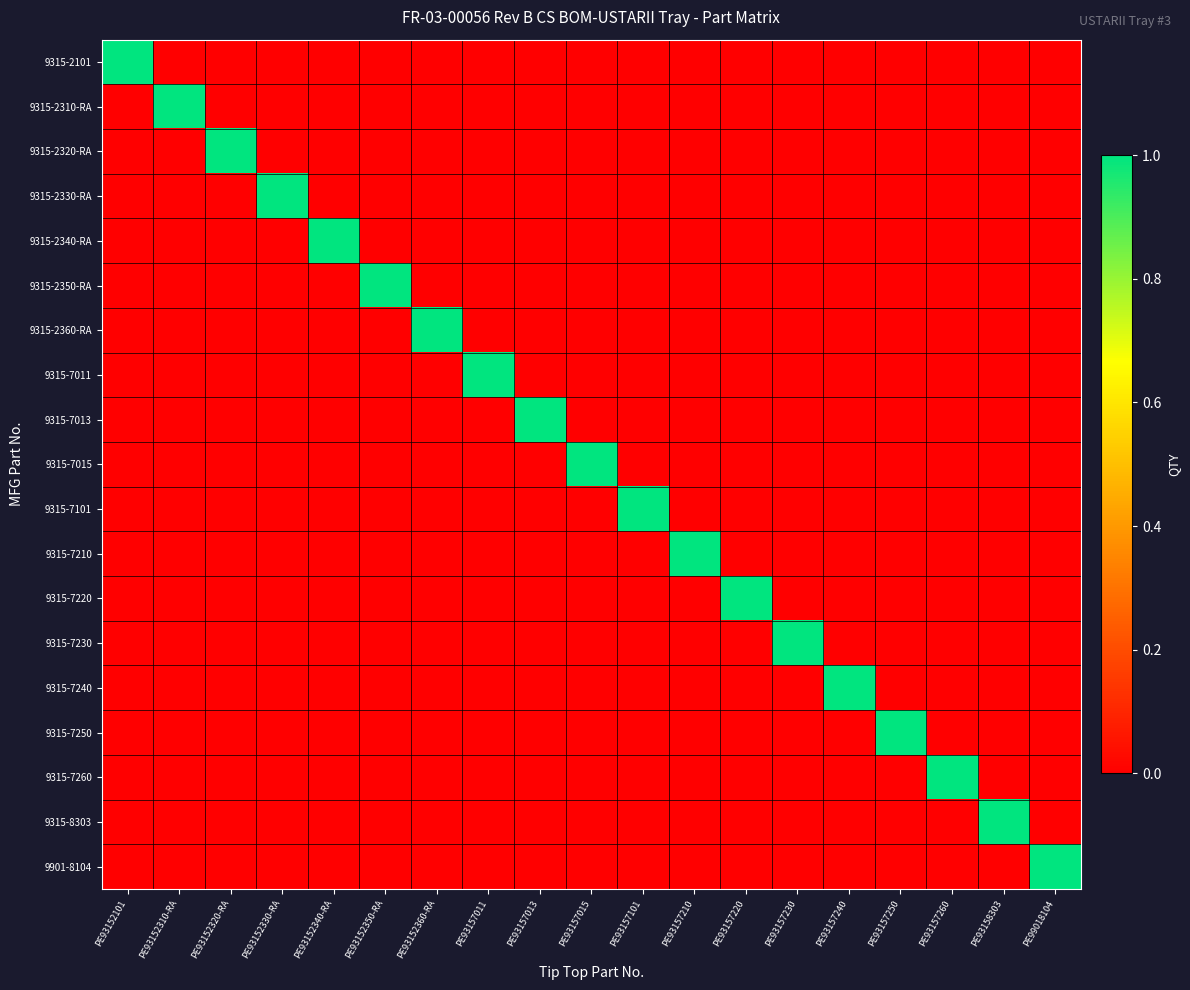

Reading right to left, transcribe all the data shown in this chart.

9315-2101: PE99018104=0	PE93158303=0	PE93157260=0	PE93157250=0	PE93157240=0	PE93157230=0	PE93157220=0	PE93157210=0	PE93157101=0	PE93157015=0	PE93157013=0	PE93157011=0	PE93152360-RA=0	PE93152350-RA=0	PE93152340-RA=0	PE93152330-RA=0	PE93152320-RA=0	PE93152310-RA=0	PE93152101=1
9315-2310-RA: PE99018104=0	PE93158303=0	PE93157260=0	PE93157250=0	PE93157240=0	PE93157230=0	PE93157220=0	PE93157210=0	PE93157101=0	PE93157015=0	PE93157013=0	PE93157011=0	PE93152360-RA=0	PE93152350-RA=0	PE93152340-RA=0	PE93152330-RA=0	PE93152320-RA=0	PE93152310-RA=1	PE93152101=0
9315-2320-RA: PE99018104=0	PE93158303=0	PE93157260=0	PE93157250=0	PE93157240=0	PE93157230=0	PE93157220=0	PE93157210=0	PE93157101=0	PE93157015=0	PE93157013=0	PE93157011=0	PE93152360-RA=0	PE93152350-RA=0	PE93152340-RA=0	PE93152330-RA=0	PE93152320-RA=1	PE93152310-RA=0	PE93152101=0
9315-2330-RA: PE99018104=0	PE93158303=0	PE93157260=0	PE93157250=0	PE93157240=0	PE93157230=0	PE93157220=0	PE93157210=0	PE93157101=0	PE93157015=0	PE93157013=0	PE93157011=0	PE93152360-RA=0	PE93152350-RA=0	PE93152340-RA=0	PE93152330-RA=1	PE93152320-RA=0	PE93152310-RA=0	PE93152101=0
9315-2340-RA: PE99018104=0	PE93158303=0	PE93157260=0	PE93157250=0	PE93157240=0	PE93157230=0	PE93157220=0	PE93157210=0	PE93157101=0	PE93157015=0	PE93157013=0	PE93157011=0	PE93152360-RA=0	PE93152350-RA=0	PE93152340-RA=1	PE93152330-RA=0	PE93152320-RA=0	PE93152310-RA=0	PE93152101=0
9315-2350-RA: PE99018104=0	PE93158303=0	PE93157260=0	PE93157250=0	PE93157240=0	PE93157230=0	PE93157220=0	PE93157210=0	PE93157101=0	PE93157015=0	PE93157013=0	PE93157011=0	PE93152360-RA=0	PE93152350-RA=1	PE93152340-RA=0	PE93152330-RA=0	PE93152320-RA=0	PE93152310-RA=0	PE93152101=0
9315-2360-RA: PE99018104=0	PE93158303=0	PE93157260=0	PE93157250=0	PE93157240=0	PE93157230=0	PE93157220=0	PE93157210=0	PE93157101=0	PE93157015=0	PE93157013=0	PE93157011=0	PE93152360-RA=1	PE93152350-RA=0	PE93152340-RA=0	PE93152330-RA=0	PE93152320-RA=0	PE93152310-RA=0	PE93152101=0
9315-7011: PE99018104=0	PE93158303=0	PE93157260=0	PE93157250=0	PE93157240=0	PE93157230=0	PE93157220=0	PE93157210=0	PE93157101=0	PE93157015=0	PE93157013=0	PE93157011=1	PE93152360-RA=0	PE93152350-RA=0	PE93152340-RA=0	PE93152330-RA=0	PE93152320-RA=0	PE93152310-RA=0	PE93152101=0
9315-7013: PE99018104=0	PE93158303=0	PE93157260=0	PE93157250=0	PE93157240=0	PE93157230=0	PE93157220=0	PE93157210=0	PE93157101=0	PE93157015=0	PE93157013=1	PE93157011=0	PE93152360-RA=0	PE93152350-RA=0	PE93152340-RA=0	PE93152330-RA=0	PE93152320-RA=0	PE93152310-RA=0	PE93152101=0
9315-7015: PE99018104=0	PE93158303=0	PE93157260=0	PE93157250=0	PE93157240=0	PE93157230=0	PE93157220=0	PE93157210=0	PE93157101=0	PE93157015=1	PE93157013=0	PE93157011=0	PE93152360-RA=0	PE93152350-RA=0	PE93152340-RA=0	PE93152330-RA=0	PE93152320-RA=0	PE93152310-RA=0	PE93152101=0
9315-7101: PE99018104=0	PE93158303=0	PE93157260=0	PE93157250=0	PE93157240=0	PE93157230=0	PE93157220=0	PE93157210=0	PE93157101=1	PE93157015=0	PE93157013=0	PE93157011=0	PE93152360-RA=0	PE93152350-RA=0	PE93152340-RA=0	PE93152330-RA=0	PE93152320-RA=0	PE93152310-RA=0	PE93152101=0
9315-7210: PE99018104=0	PE93158303=0	PE93157260=0	PE93157250=0	PE93157240=0	PE93157230=0	PE93157220=0	PE93157210=1	PE93157101=0	PE93157015=0	PE93157013=0	PE93157011=0	PE93152360-RA=0	PE93152350-RA=0	PE93152340-RA=0	PE93152330-RA=0	PE93152320-RA=0	PE93152310-RA=0	PE93152101=0
9315-7220: PE99018104=0	PE93158303=0	PE93157260=0	PE93157250=0	PE93157240=0	PE93157230=0	PE93157220=1	PE93157210=0	PE93157101=0	PE93157015=0	PE93157013=0	PE93157011=0	PE93152360-RA=0	PE93152350-RA=0	PE93152340-RA=0	PE93152330-RA=0	PE93152320-RA=0	PE93152310-RA=0	PE93152101=0
9315-7230: PE99018104=0	PE93158303=0	PE93157260=0	PE93157250=0	PE93157240=0	PE93157230=1	PE93157220=0	PE93157210=0	PE93157101=0	PE93157015=0	PE93157013=0	PE93157011=0	PE93152360-RA=0	PE93152350-RA=0	PE93152340-RA=0	PE93152330-RA=0	PE93152320-RA=0	PE93152310-RA=0	PE93152101=0
9315-7240: PE99018104=0	PE93158303=0	PE93157260=0	PE93157250=0	PE93157240=1	PE93157230=0	PE93157220=0	PE93157210=0	PE93157101=0	PE93157015=0	PE93157013=0	PE93157011=0	PE93152360-RA=0	PE93152350-RA=0	PE93152340-RA=0	PE93152330-RA=0	PE93152320-RA=0	PE93152310-RA=0	PE93152101=0
9315-7250: PE99018104=0	PE93158303=0	PE93157260=0	PE93157250=1	PE93157240=0	PE93157230=0	PE93157220=0	PE93157210=0	PE93157101=0	PE93157015=0	PE93157013=0	PE93157011=0	PE93152360-RA=0	PE93152350-RA=0	PE93152340-RA=0	PE93152330-RA=0	PE93152320-RA=0	PE93152310-RA=0	PE93152101=0
9315-7260: PE99018104=0	PE93158303=0	PE93157260=1	PE93157250=0	PE93157240=0	PE93157230=0	PE93157220=0	PE93157210=0	PE93157101=0	PE93157015=0	PE93157013=0	PE93157011=0	PE93152360-RA=0	PE93152350-RA=0	PE93152340-RA=0	PE93152330-RA=0	PE93152320-RA=0	PE93152310-RA=0	PE93152101=0
9315-8303: PE99018104=0	PE93158303=1	PE93157260=0	PE93157250=0	PE93157240=0	PE93157230=0	PE93157220=0	PE93157210=0	PE93157101=0	PE93157015=0	PE93157013=0	PE93157011=0	PE93152360-RA=0	PE93152350-RA=0	PE93152340-RA=0	PE93152330-RA=0	PE93152320-RA=0	PE93152310-RA=0	PE93152101=0
9901-8104: PE99018104=1	PE93158303=0	PE93157260=0	PE93157250=0	PE93157240=0	PE93157230=0	PE93157220=0	PE93157210=0	PE93157101=0	PE93157015=0	PE93157013=0	PE93157011=0	PE93152360-RA=0	PE93152350-RA=0	PE93152340-RA=0	PE93152330-RA=0	PE93152320-RA=0	PE93152310-RA=0	PE93152101=0